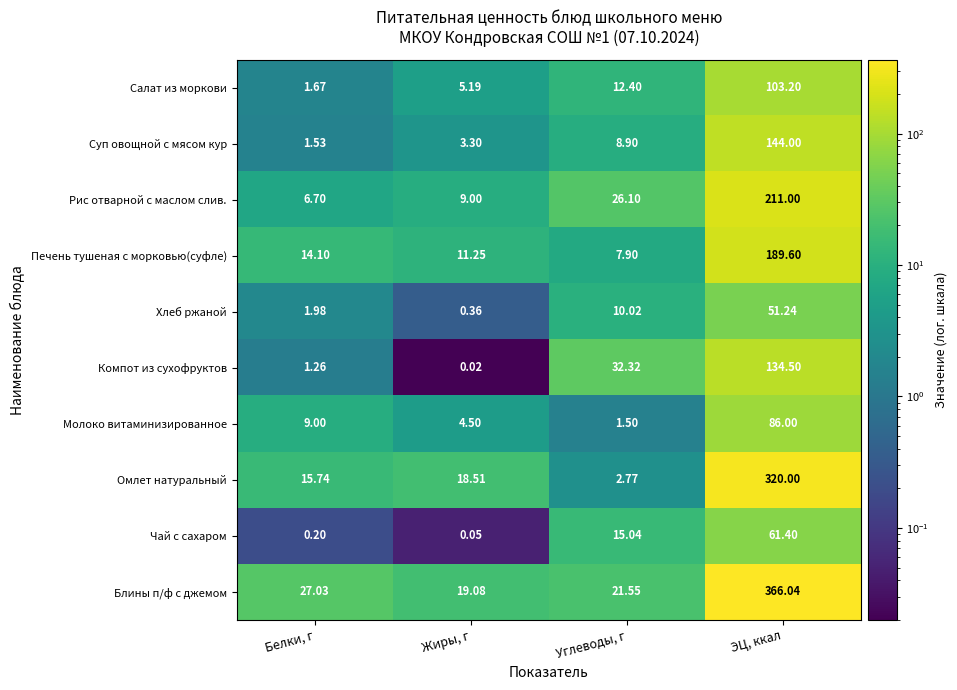

Where does the Чай с сахаром series first go above 15?

Углеводы, г